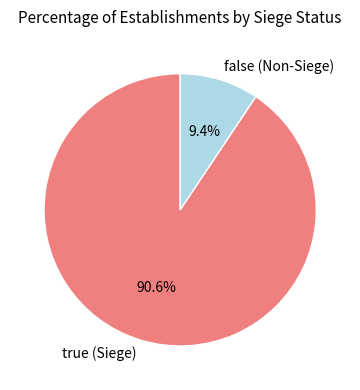

Which category has the smallest portion of the pie?

false